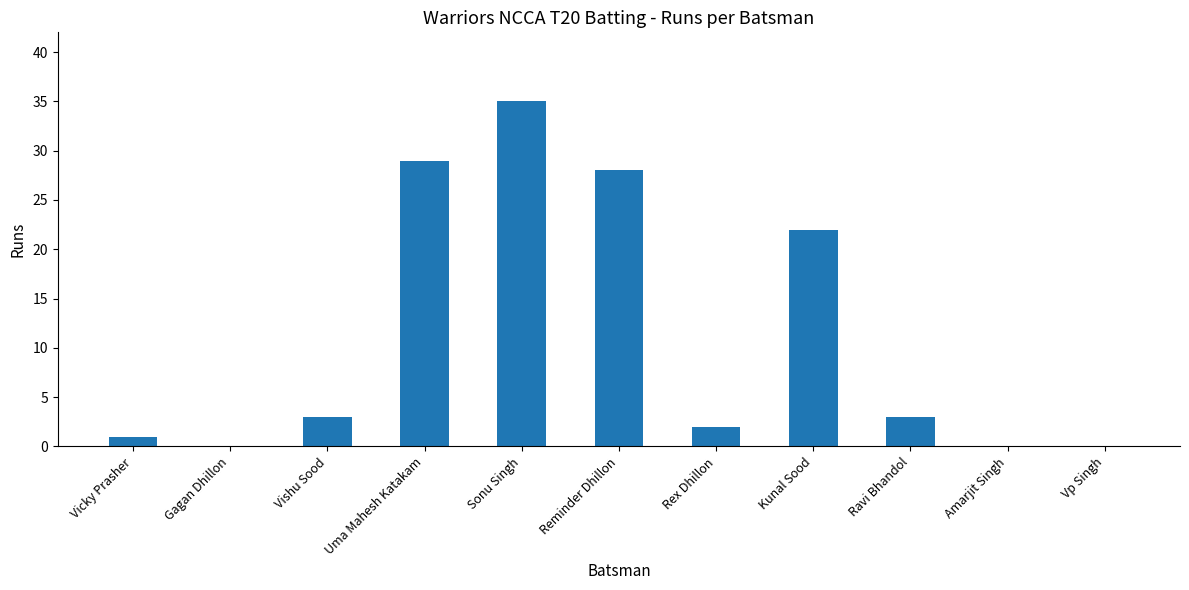

What is the average value?

11